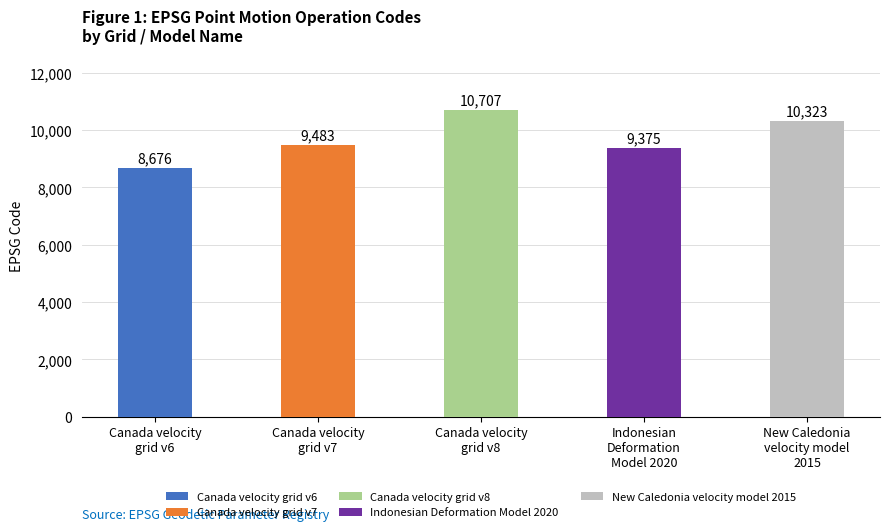

Reading left to right, list all the values displayed in this chart.

Canada velocity
grid v6=8676	Canada velocity
grid v7=9483	Canada velocity
grid v8=10707	Indonesian
Deformation
Model 2020=9375	New Caledonia
velocity model
2015=10323